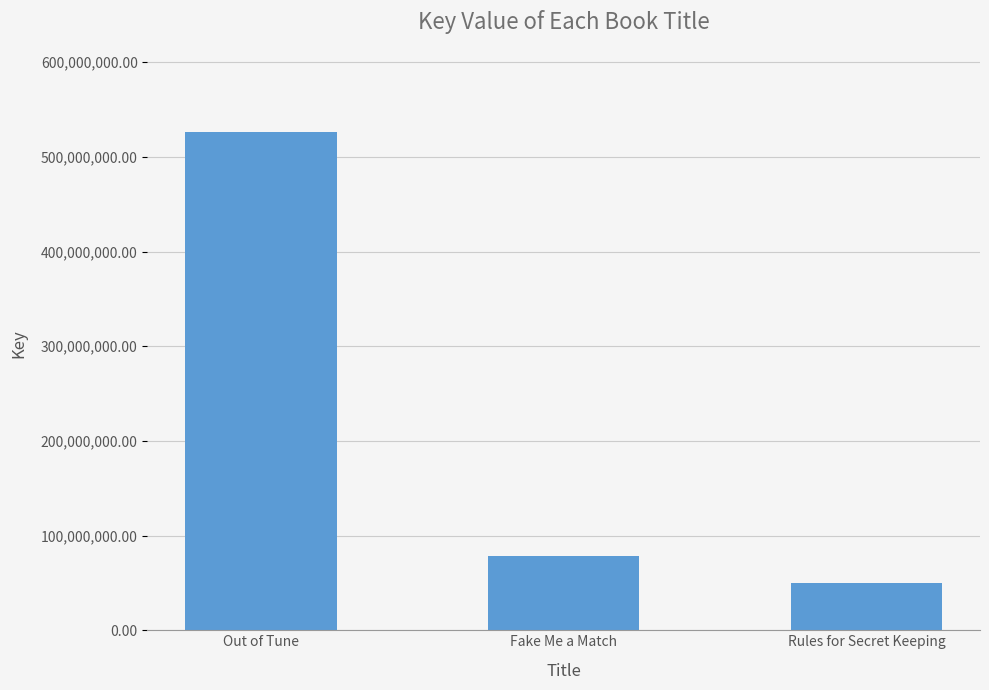

Are the bars horizontal?

No